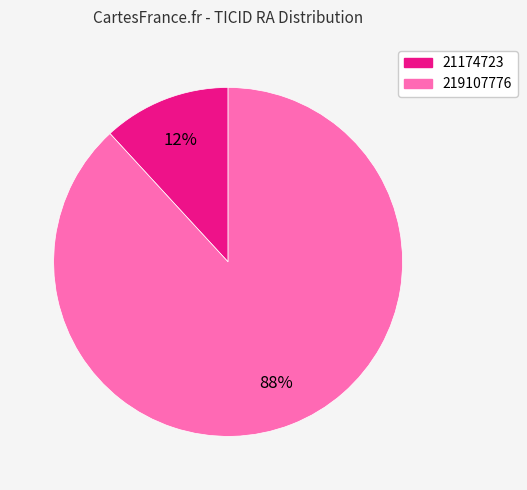

True or false: 219107776 accounts for 99% of the total.

False